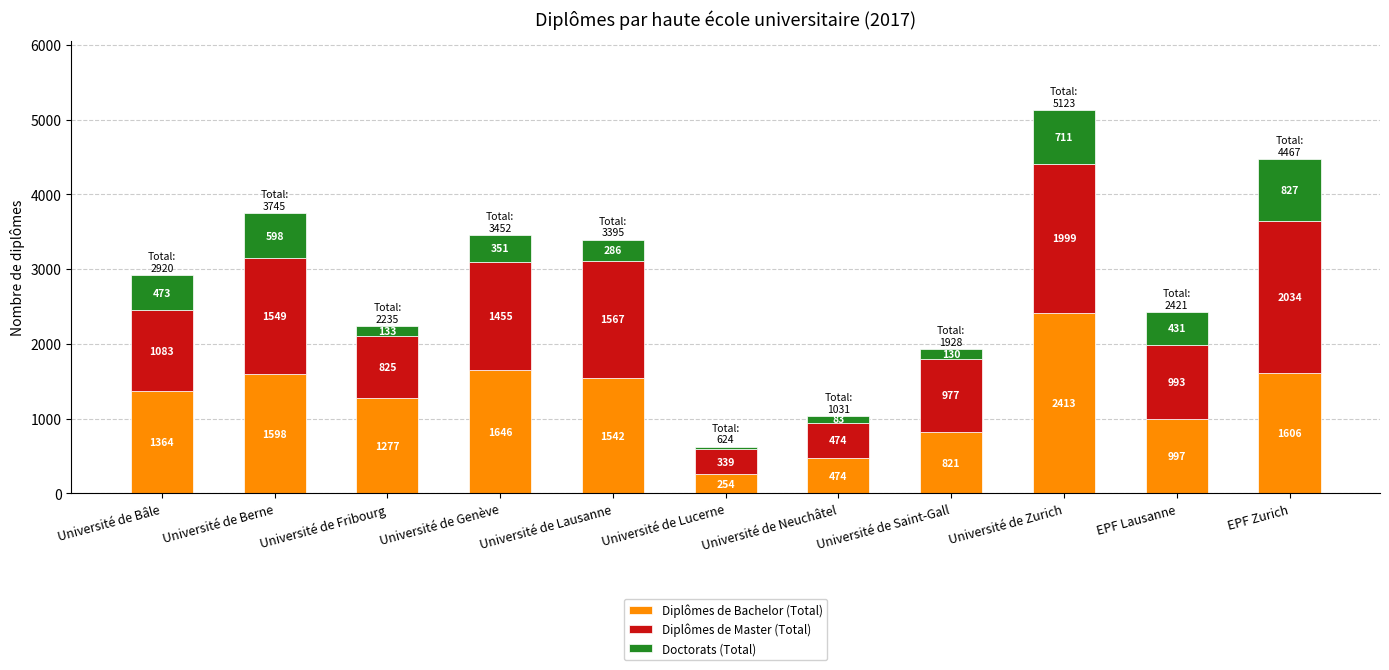

The Diplômes de Bachelor (Total) series shows 1277 at Université de Fribourg. True or false?

True